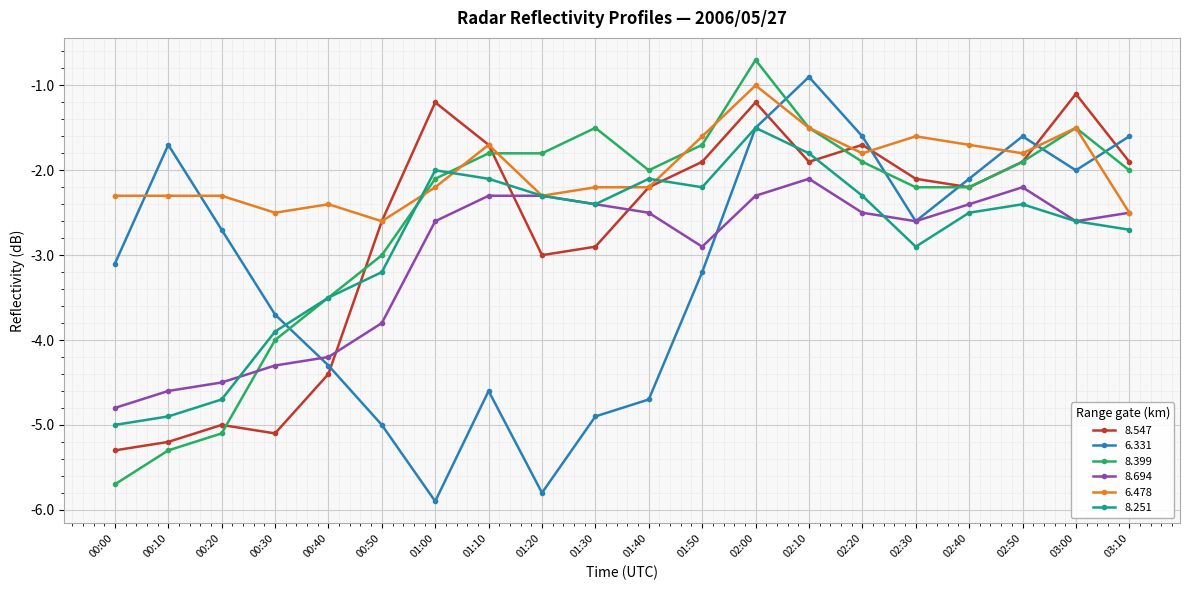

How many series are shown in this chart?

6